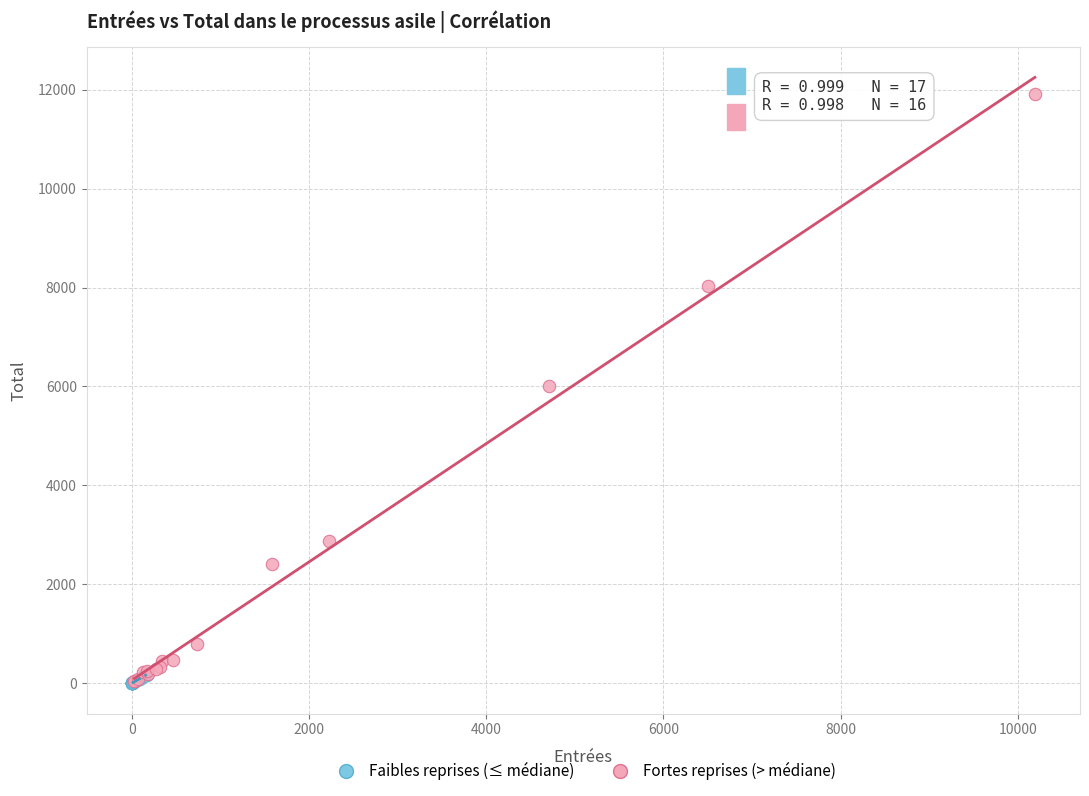

Which series has the largest Y range (max minus min)?

Fortes reprises (> médiane)